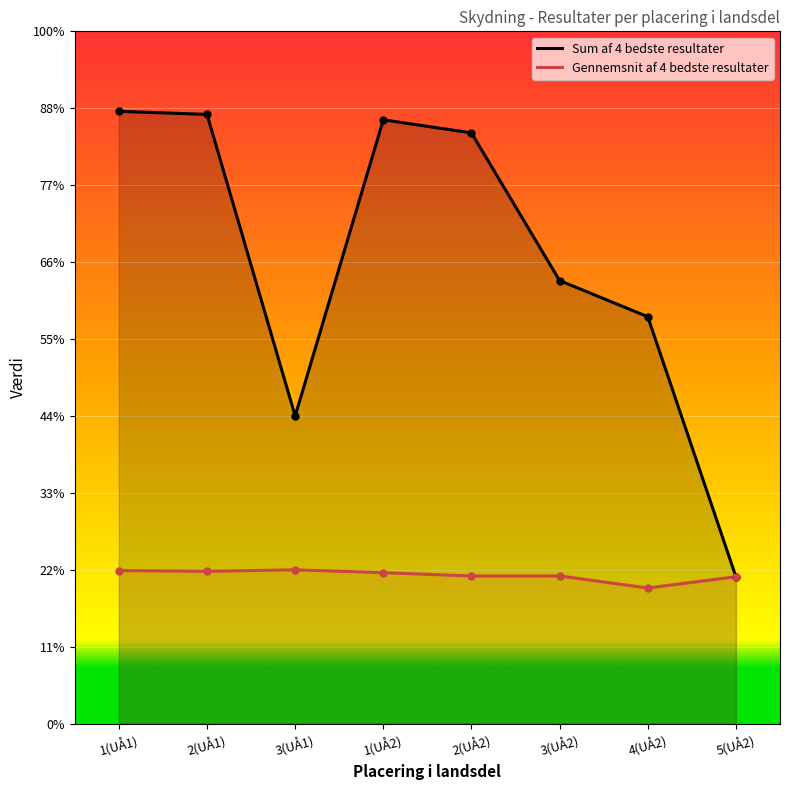

What is the total value across all series at 4(UÅ2)?

705.3